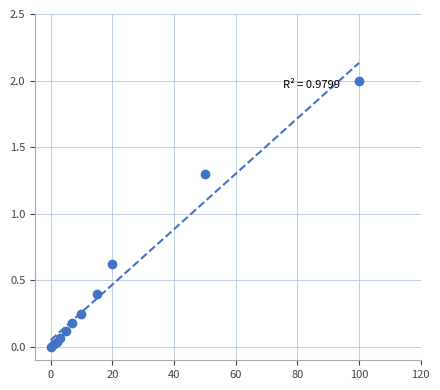

What Y value in the scatter plot is closest to 1?

1.3